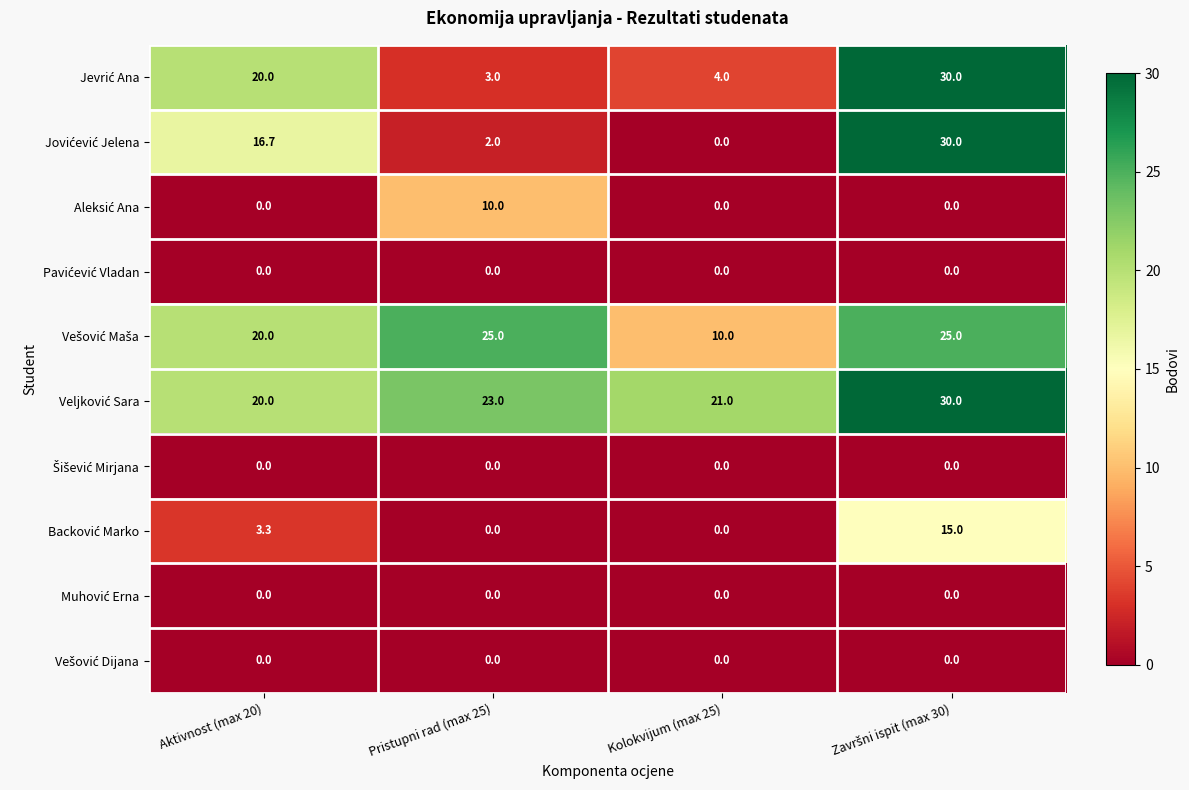

What is the greatest value displayed?

30.0